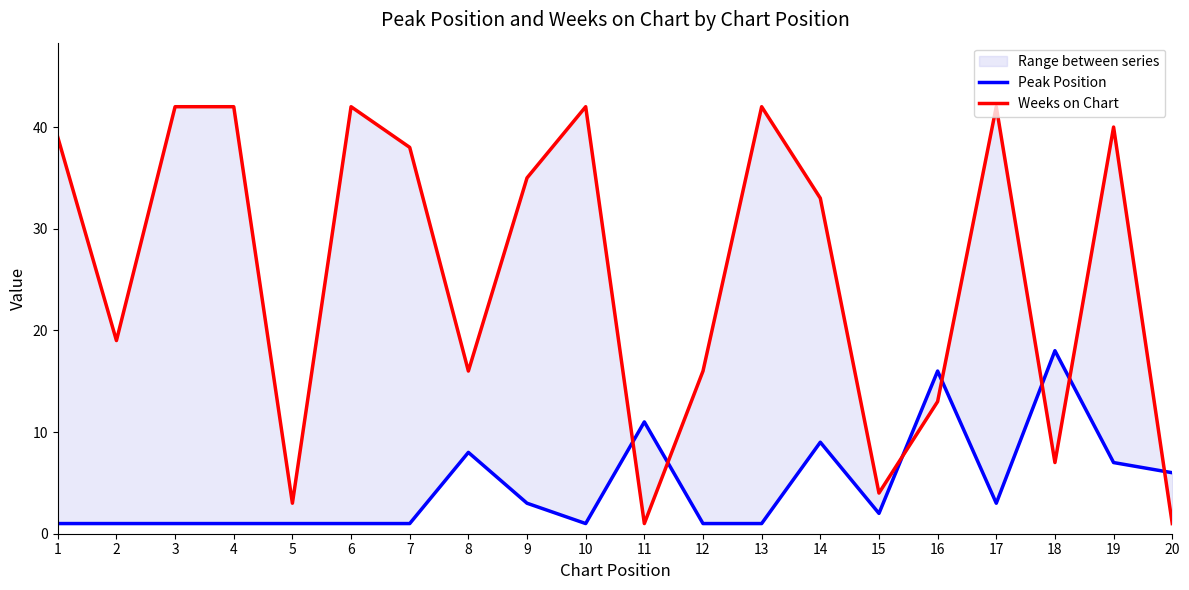

Reading left to right, what are all the values shown in this chart?

Peak Position: 1	1	1	1	1	1	1	8	3	1	11	1	1	9	2	16	3	18	7	6
Weeks on Chart: 39	19	42	42	3	42	38	16	35	42	1	16	42	33	4	13	42	7	40	1